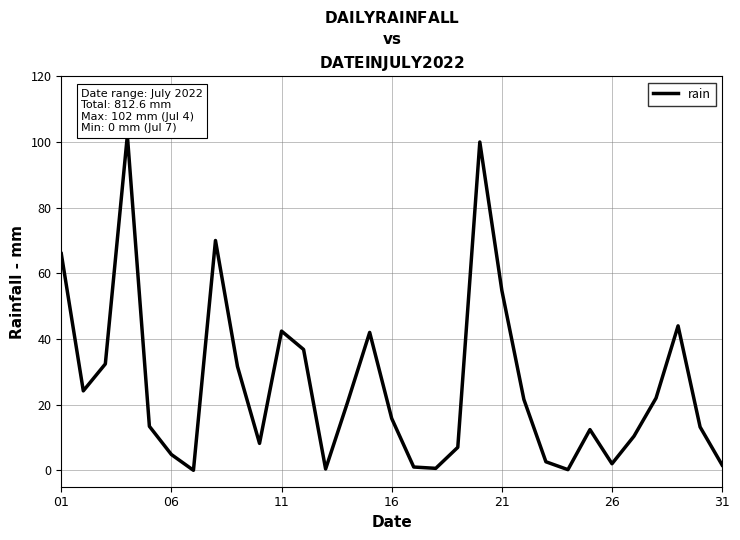

What is the maximum value shown in the chart?

102.0